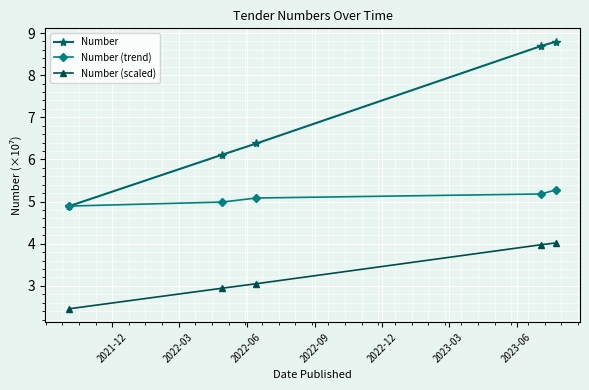

True or false: Number and Number (scaled) intersect in this chart.

False